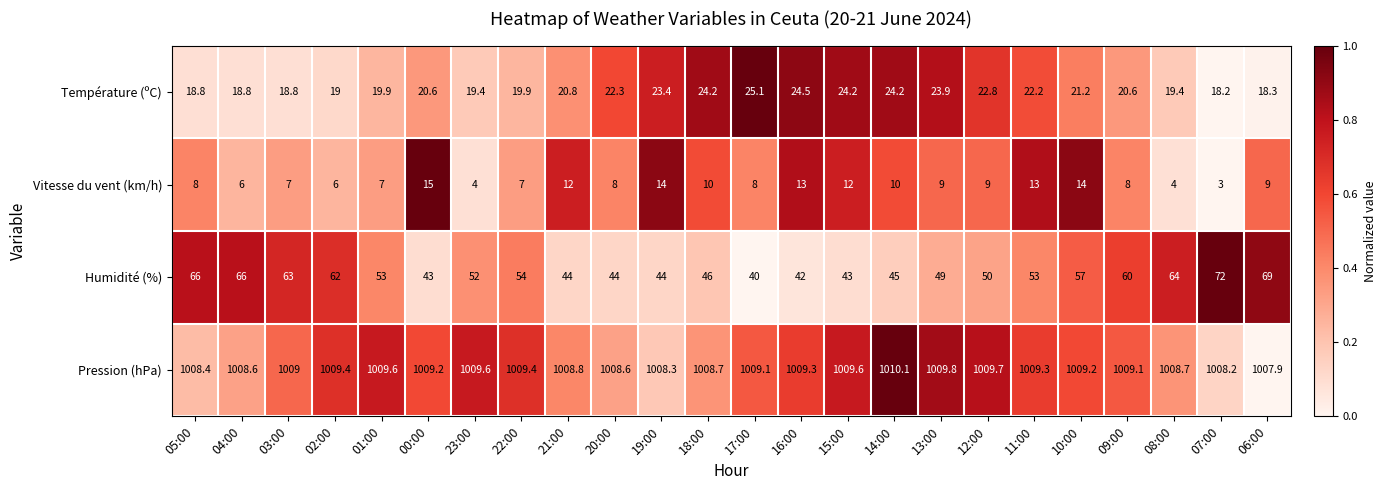

What is the sum of all Température (ºC) values?

510.5